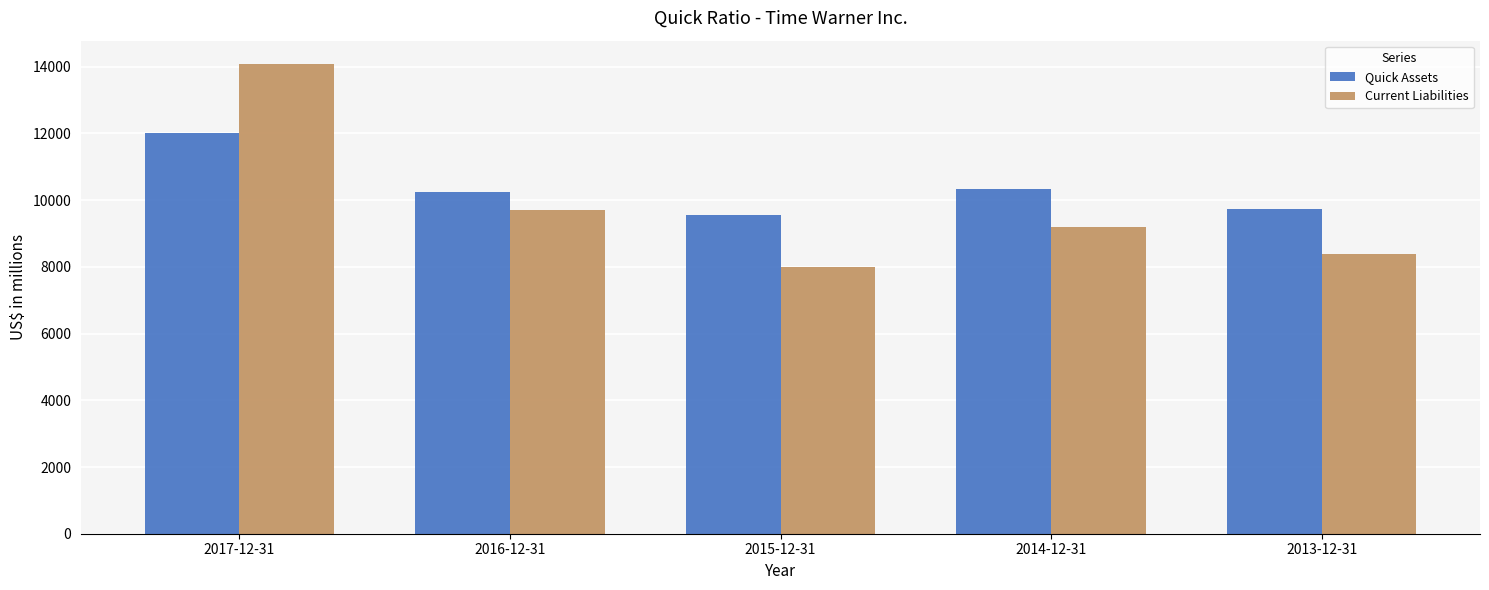

The value of Quick Assets at 2014-12-31 is 10338. True or false?

True